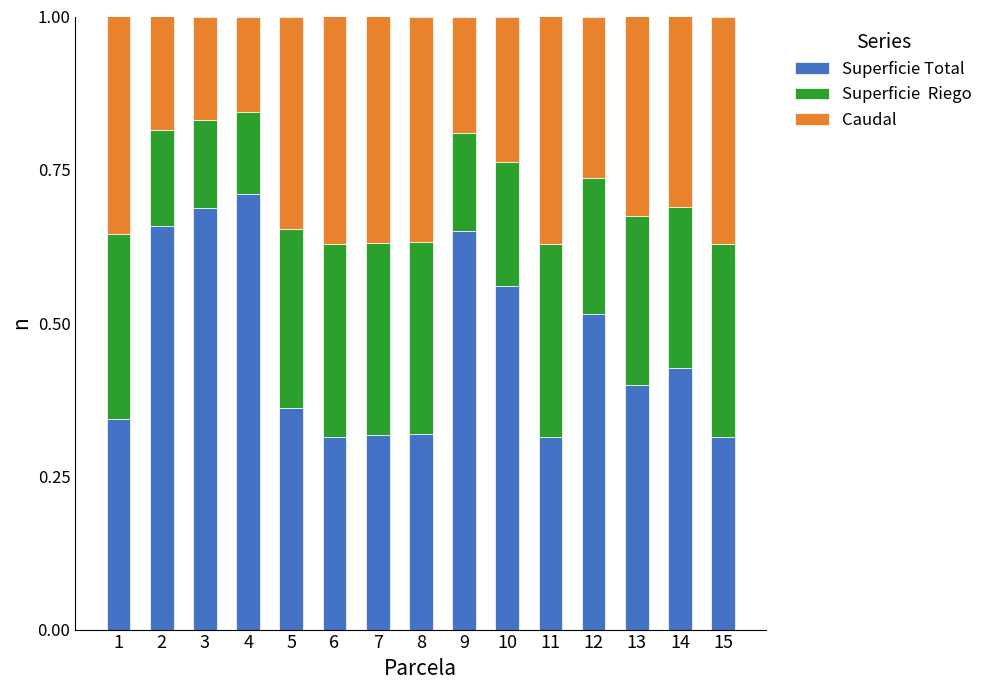

What is the total value across all series at 9?

1.0